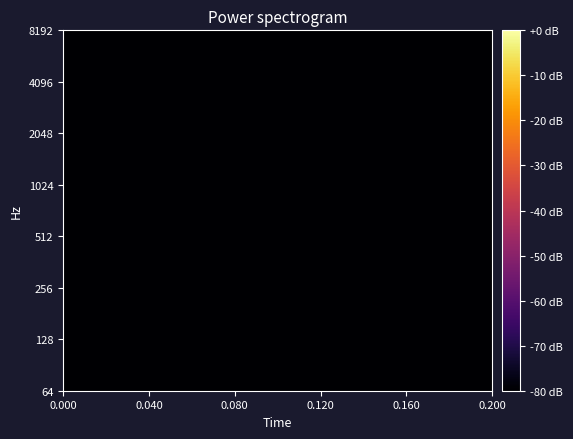

What is the maximum value shown in the chart?

-80.0